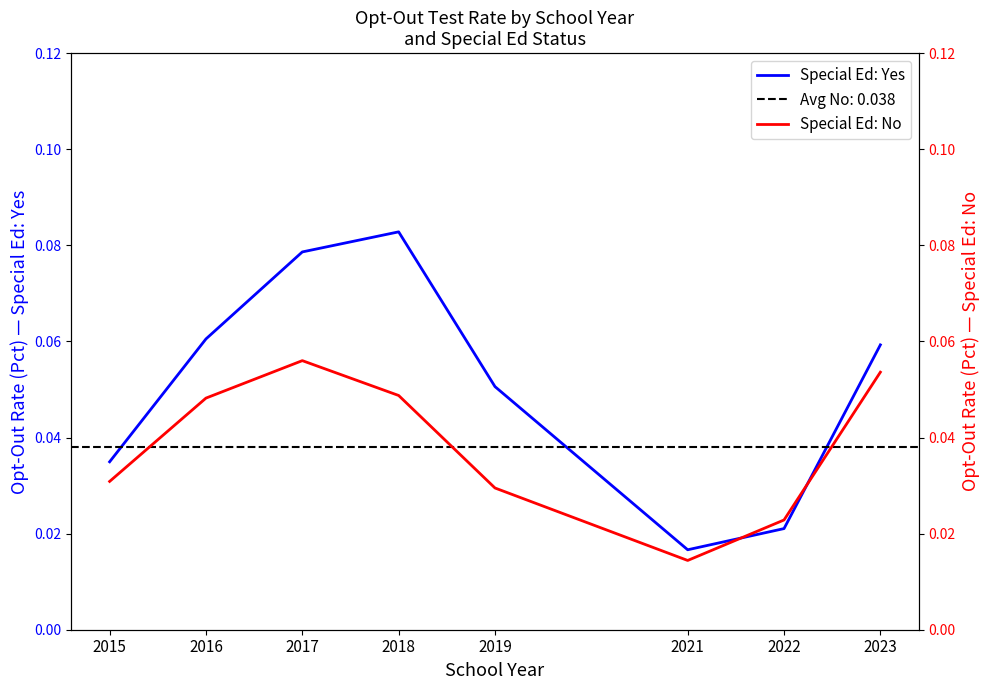

How many times do Special Ed: No and Special Ed: Yes cross each other?

2